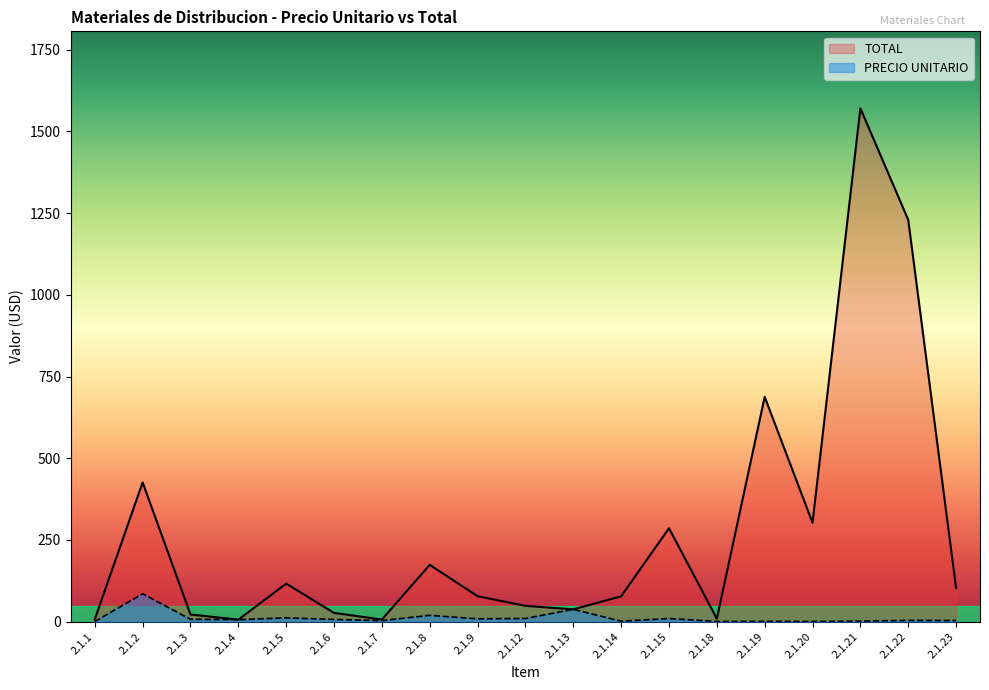

Reading left to right, what are all the values shown in this chart?

PRECIO UNITARIO: 0.3	85.2	7.3	6.0	11.6	6.7	3.2	19.3	8.6	9.7	37.7	1.3	9.5	0.6	0.9	0.6	1.5	3.8	3.4
TOTAL: 7.0	426.1	21.9	6.0	116.3	26.8	6.4	173.7	77.8	48.2	37.7	77.5	285.9	9.0	687.8	302.5	1570.7	1229.4	103.2